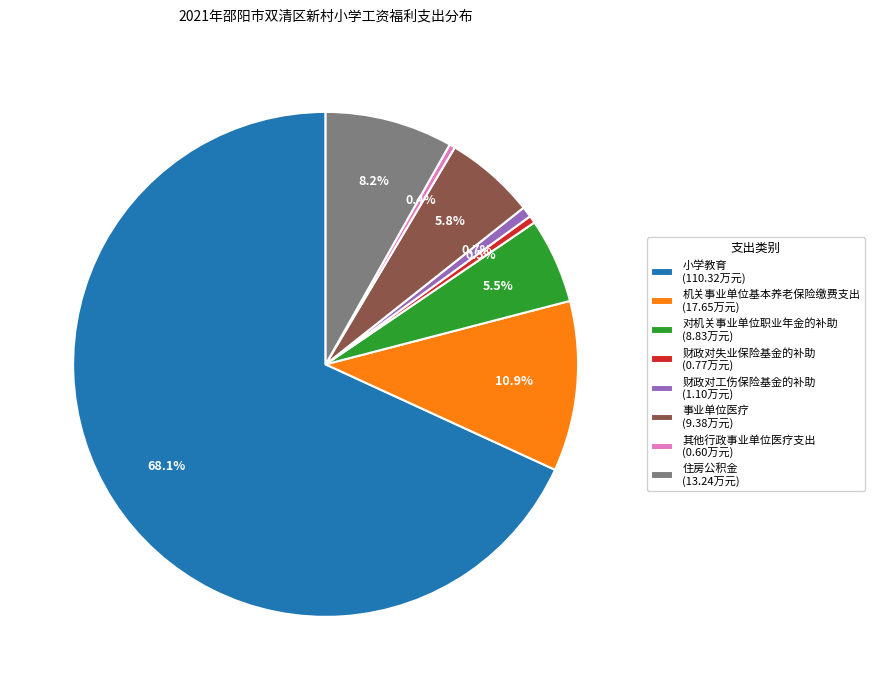

Do 其他行政事业单位医疗支出 (0.60万元) and 财政对失业保险基金的补助 (0.77万元) together represent more than half of the pie?

No